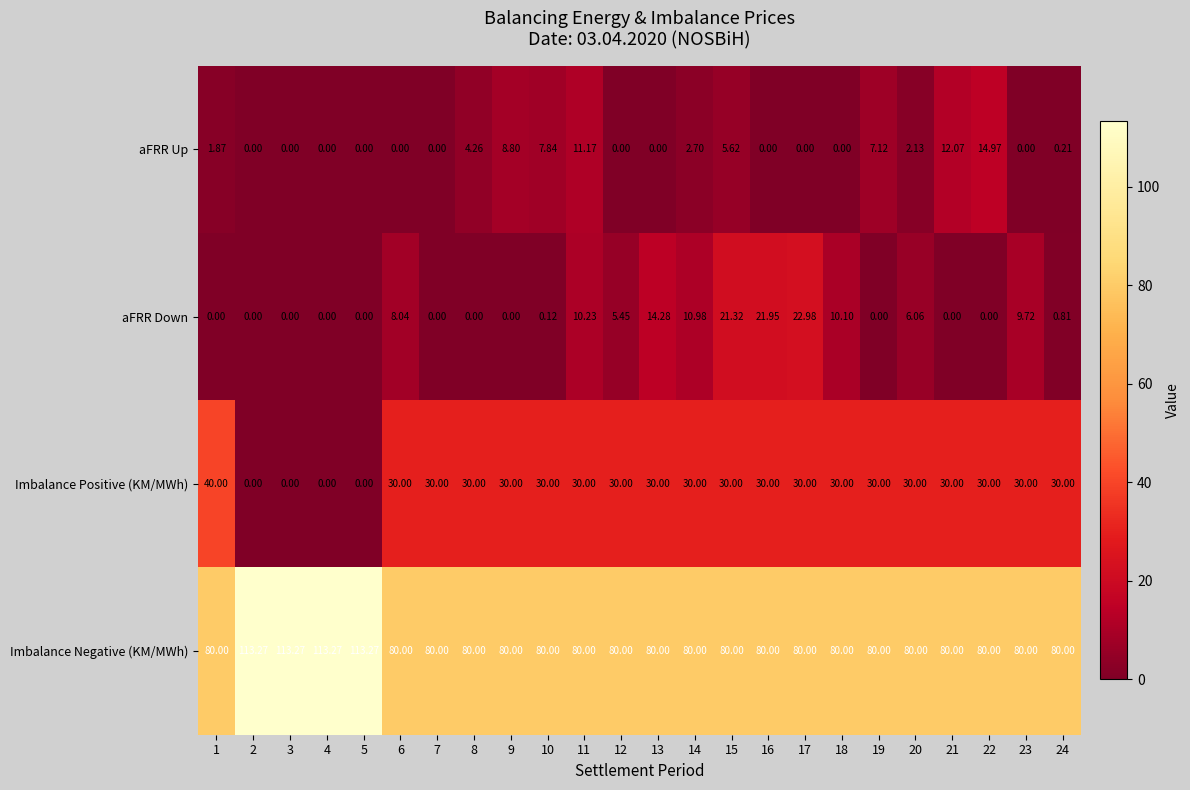

Which series has the largest total across all categories?

Imbalance Negative (KM/MWh)